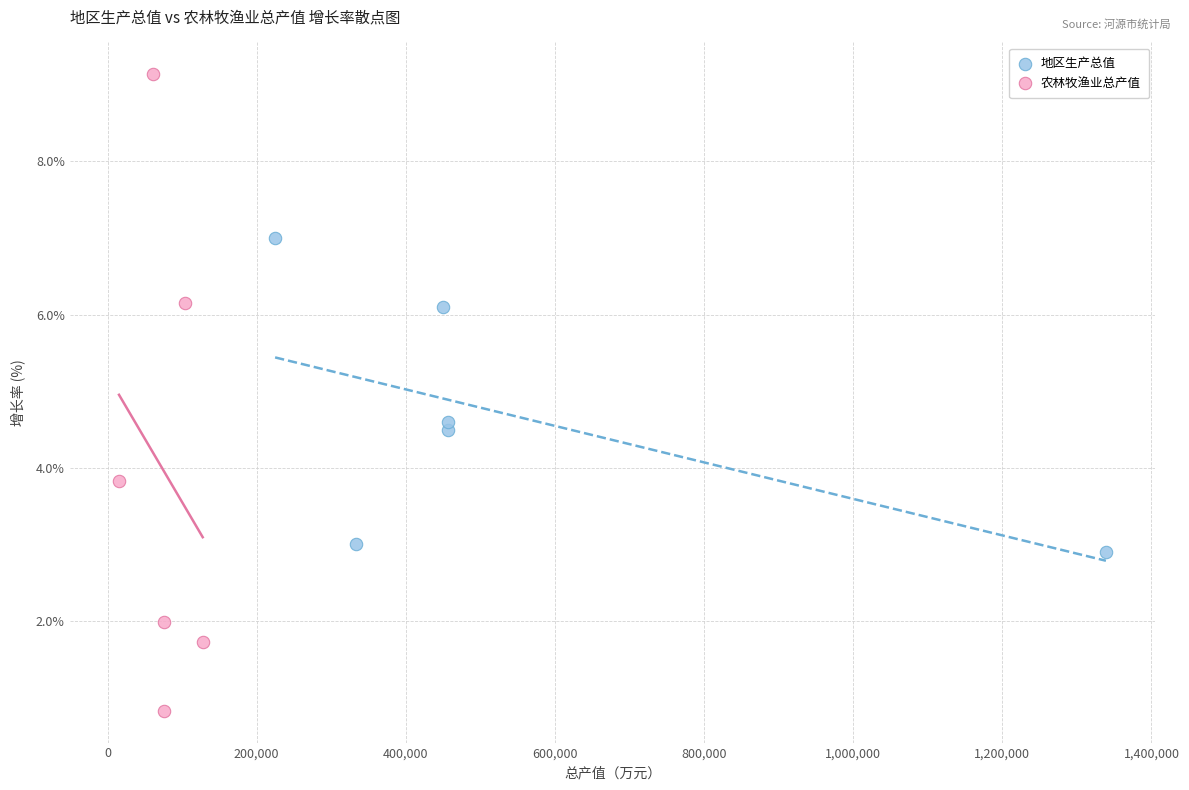

What are all the series names shown in the legend?

地区生产总值, 农林牧渔业总产值